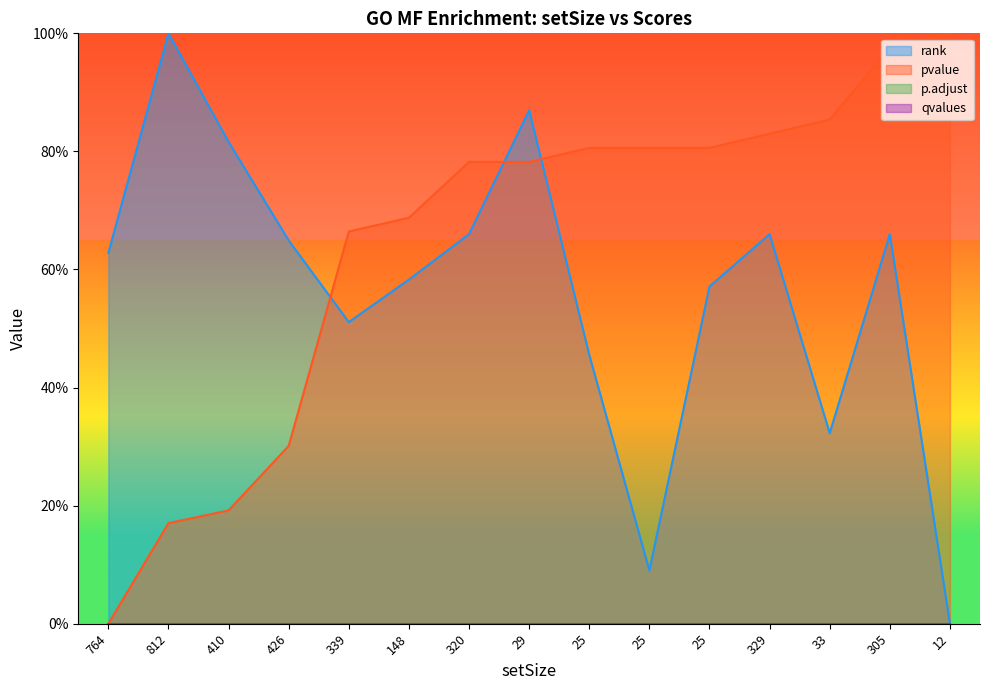

How many values in rank are above zero?

14